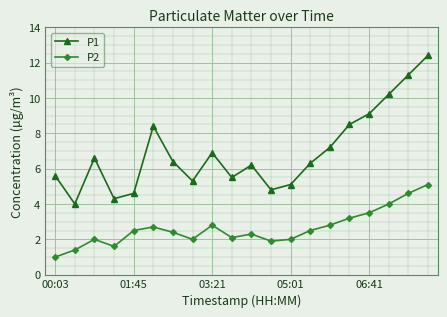

Rank the series by their average value, from highest to lowest.

P1, P2